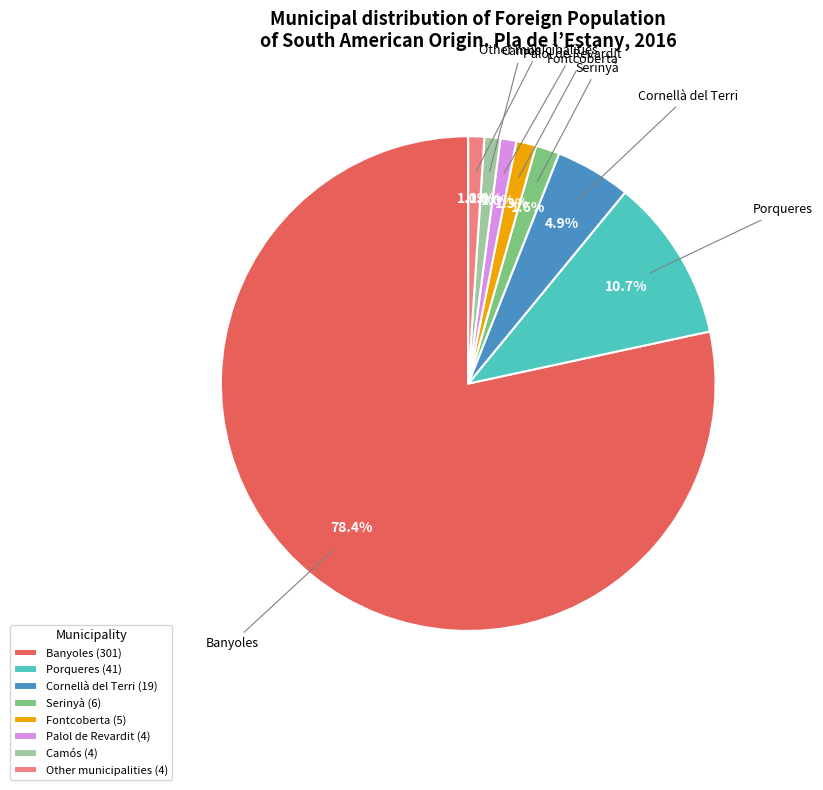

To the nearest percent, what percentage of the pie is Serinyà?

2%